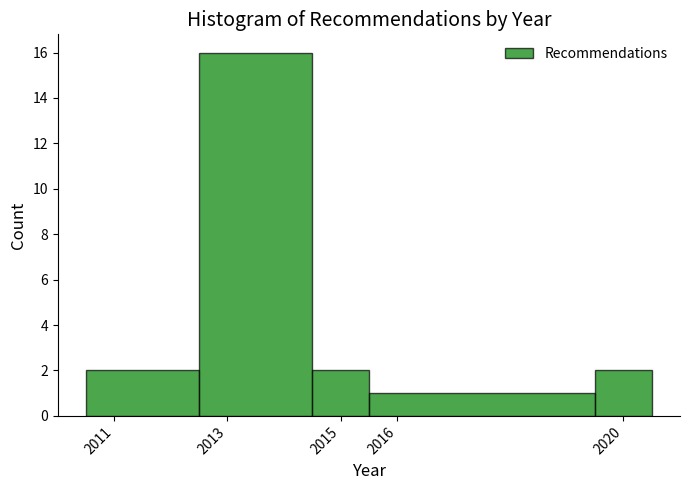

What is the height of the bar covering 2010.5 to 2012.5 on the x-axis? The values are not printed on the chart, so give them approximately, as read against the axis.

2